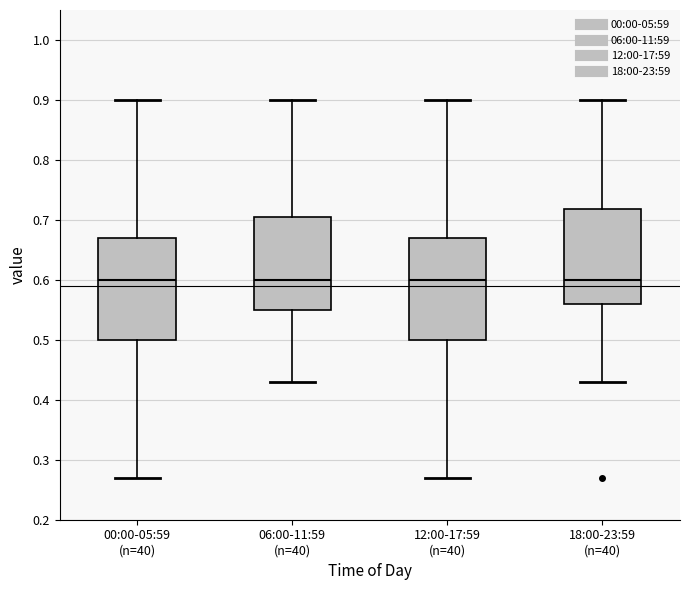

Where is the upper edge of the box for 18:00-23:59 (n=40) on the y-axis? The values are not printed on the chart, so give them approximately, as read against the axis.

0.72